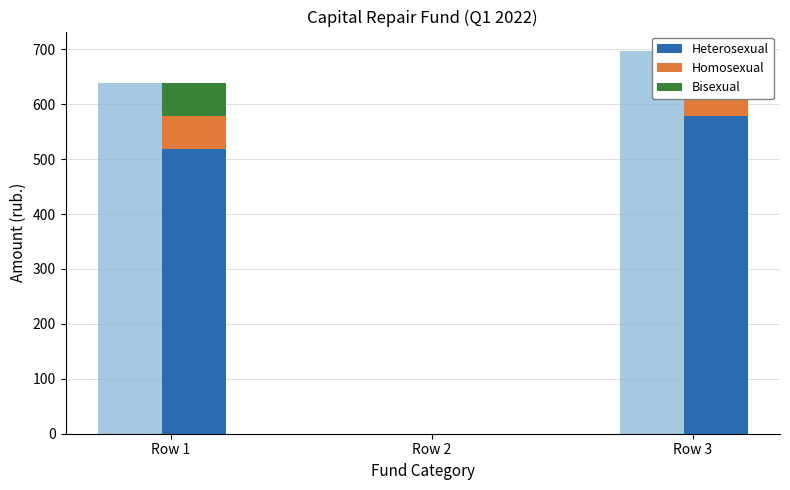

How many data points in Heterosexual are less than 518?

1